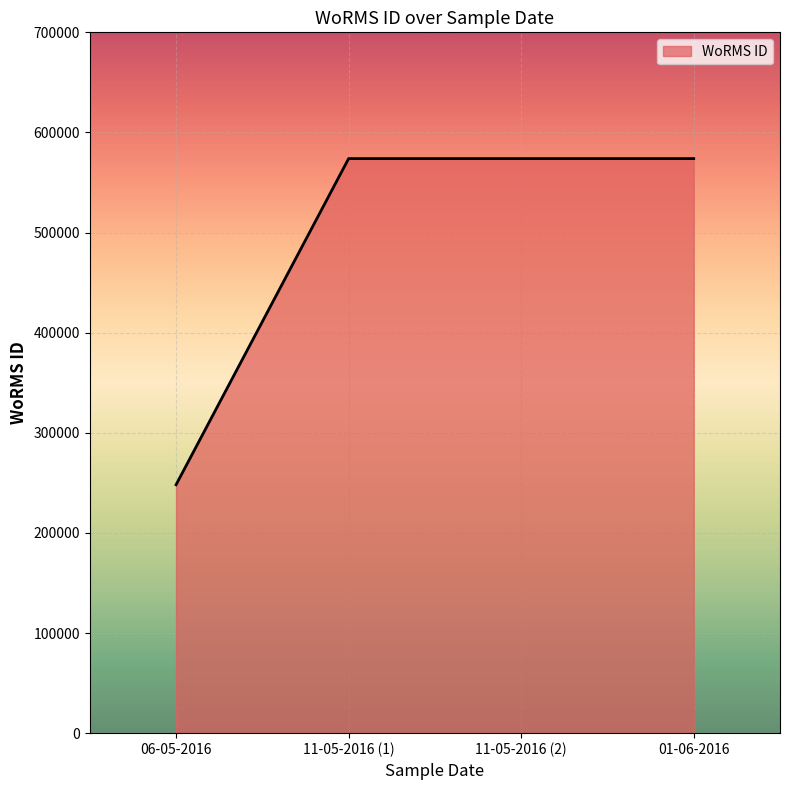

What is the maximum value shown in the chart?

573884